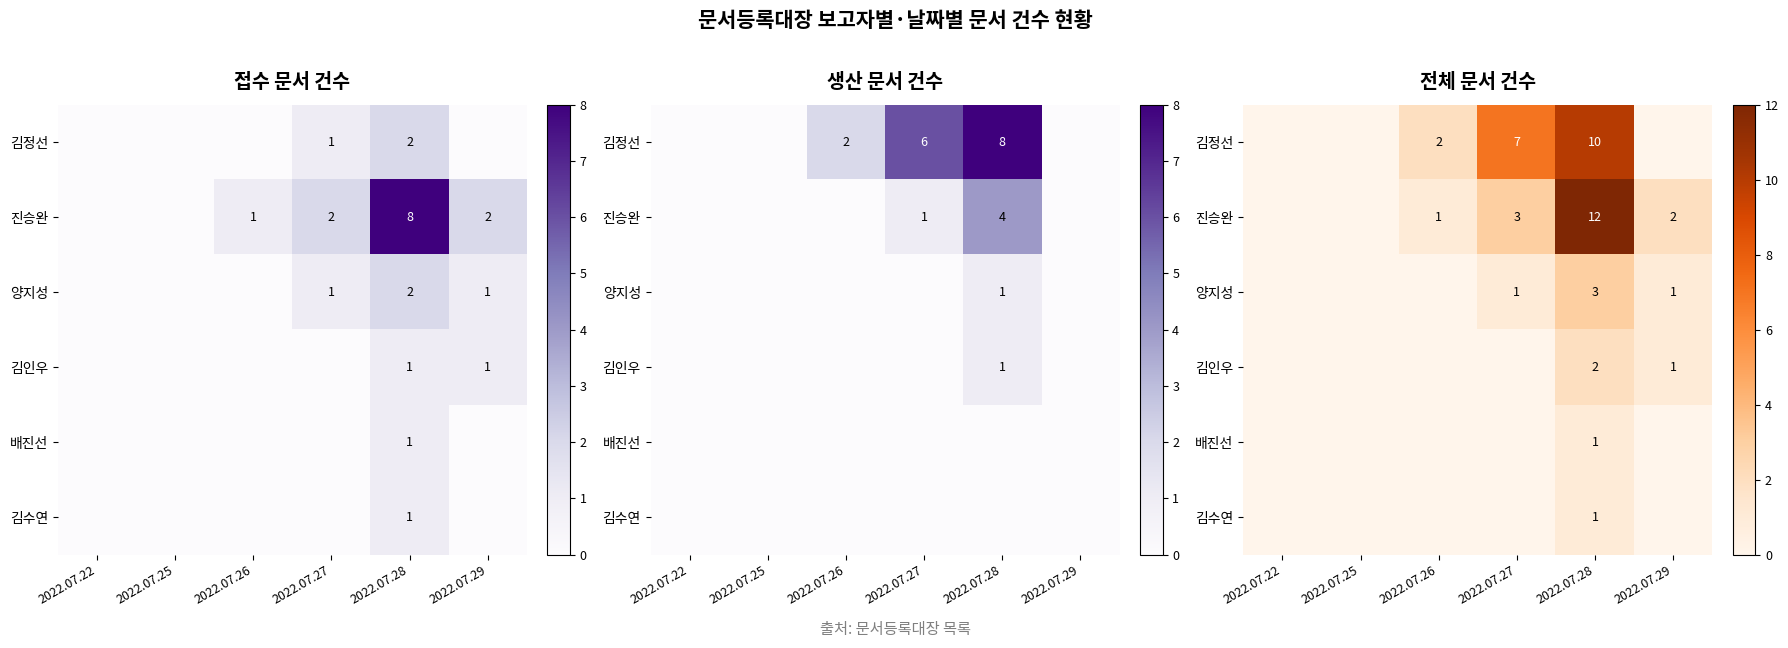

The 양지성 series shows 0 at 2022.07.25. True or false?

True